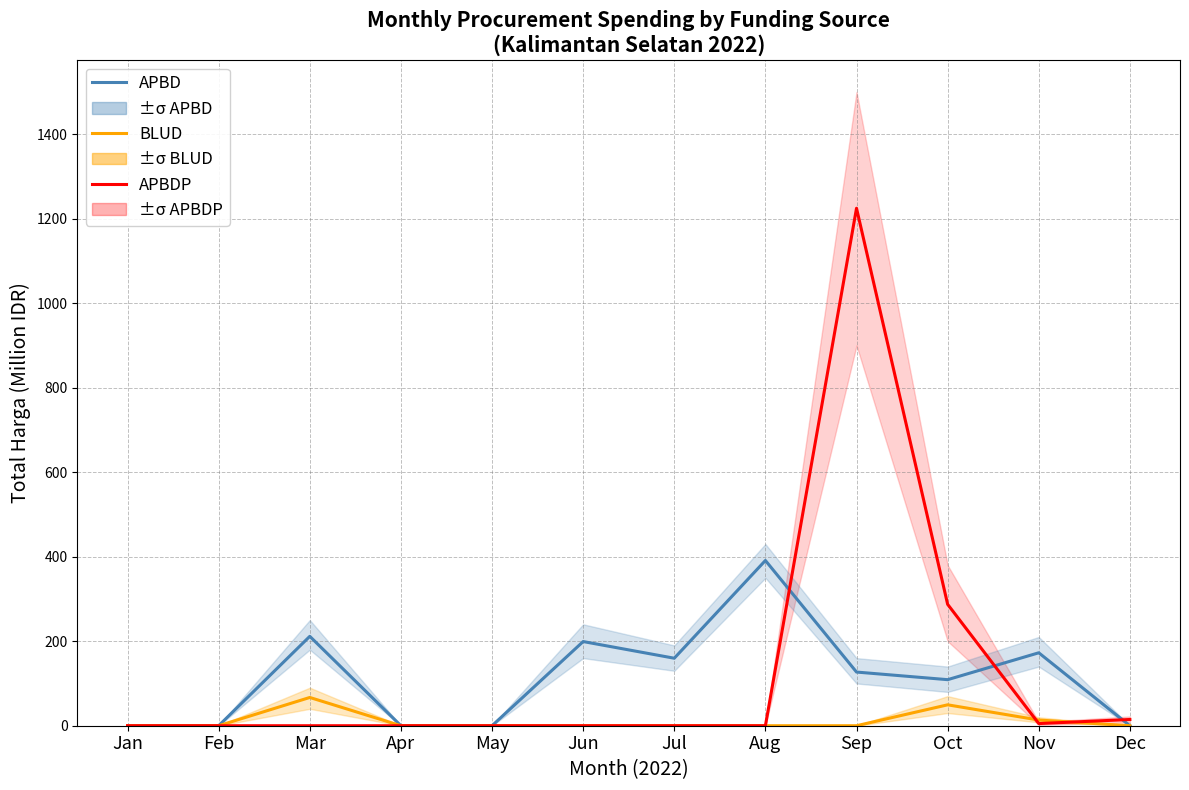

At which category is the sum across all series the highest?

Sep